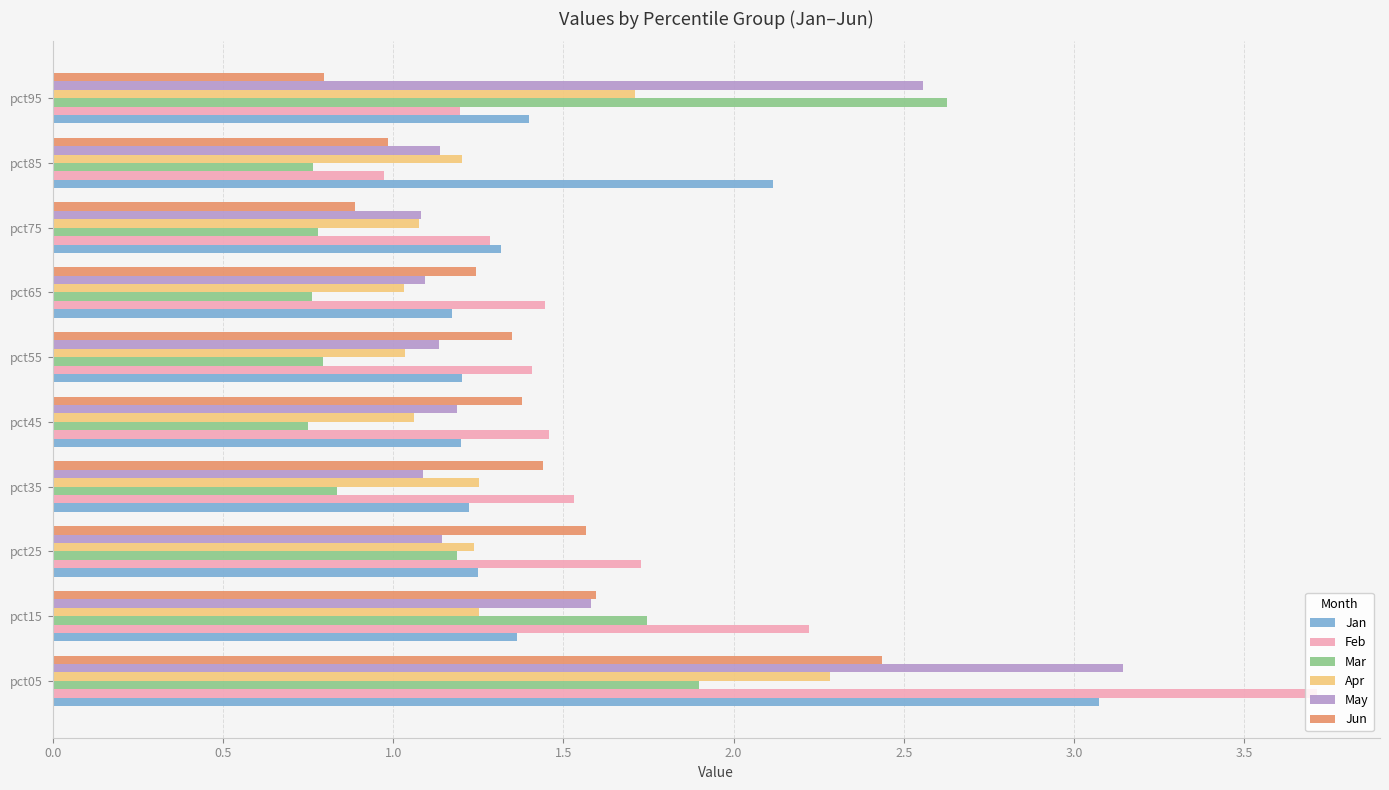

Which series has the widest spread of values?

Feb